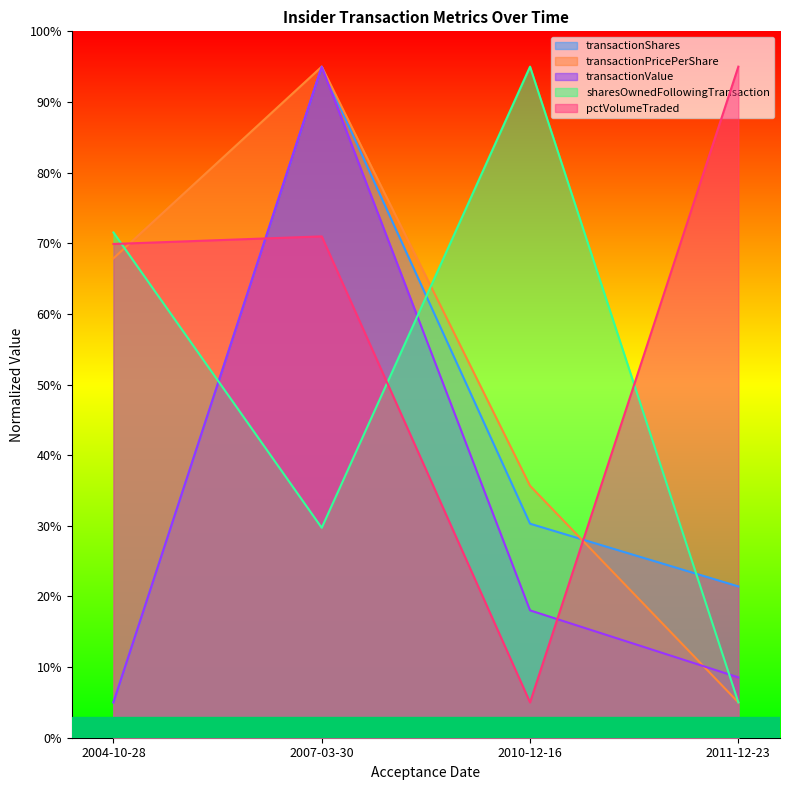

At 2004-10-28, list the series in order from largest to smallest.

sharesOwnedFollowingTransaction, pctVolumeTraded, transactionPricePerShare, transactionShares, transactionValue